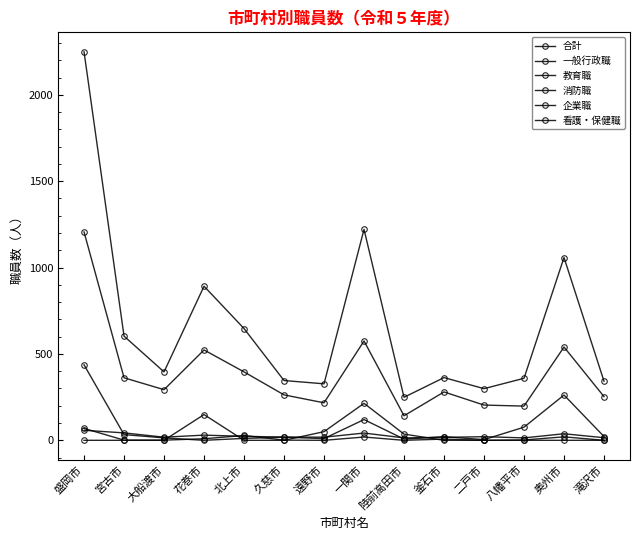

Between 北上市 and 盛岡市, which is larger?

盛岡市